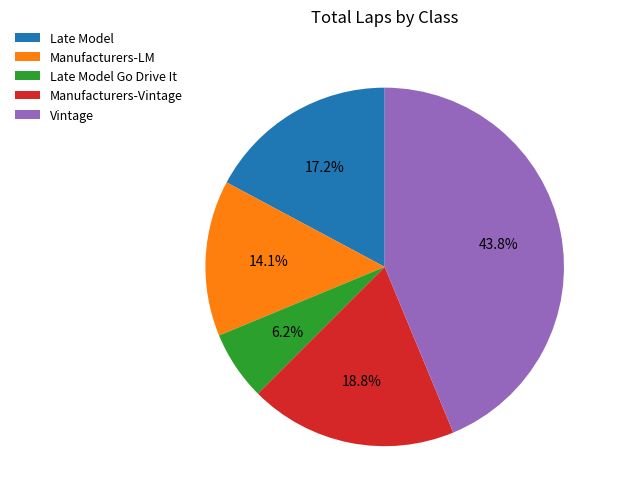

How many segments does this pie chart have?

5